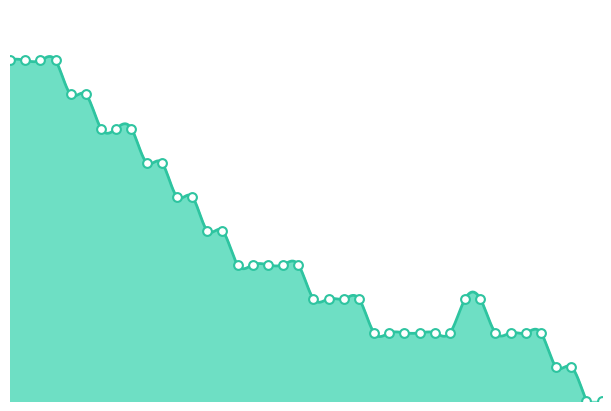

Between 00:39 and 00:03, which is larger?

00:03